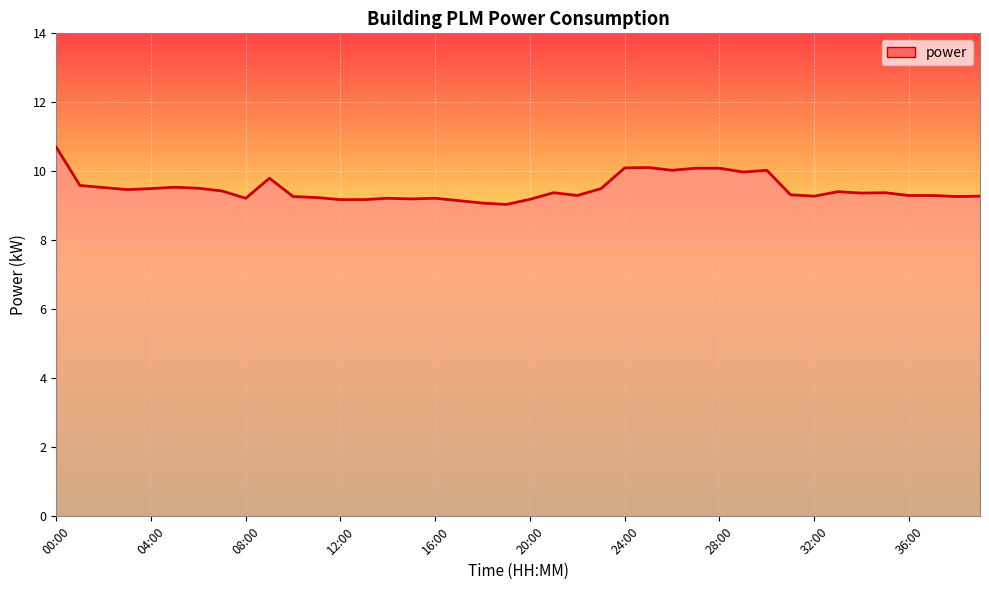

What is the greatest value displayed?

10.7